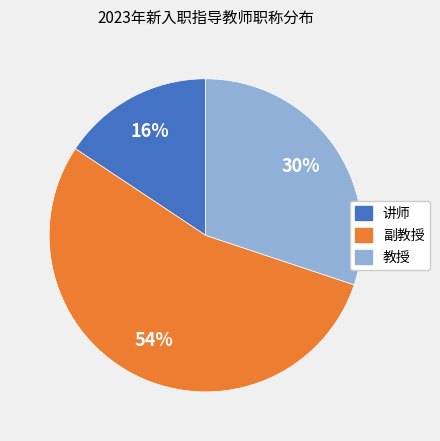

Is it true that 副教授 is 54% of the pie?

True